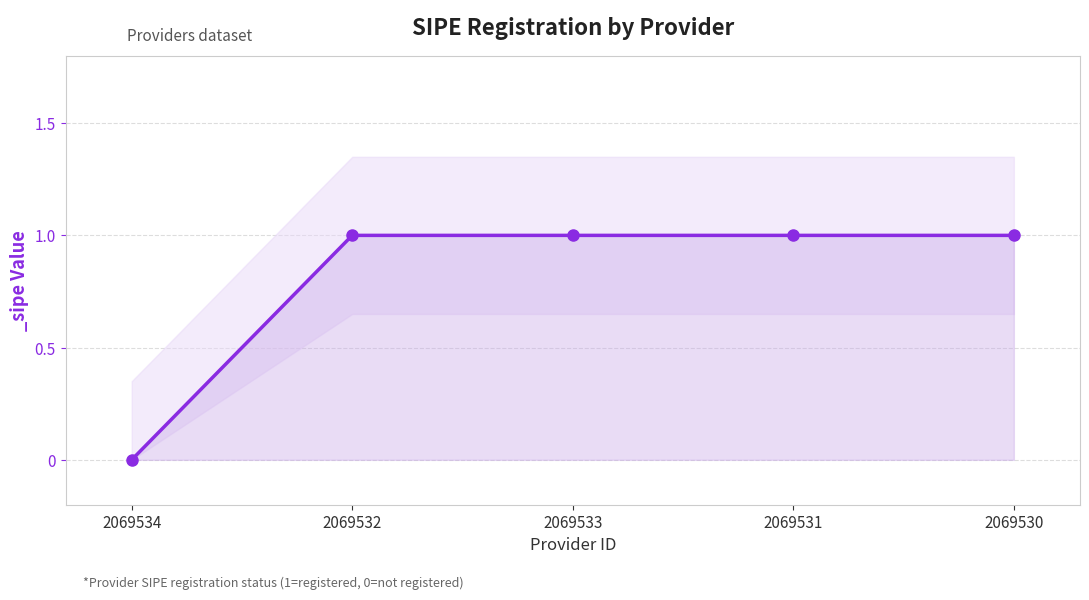

Reading left to right, list all the values displayed in this chart.

2069534=0	2069532=1	2069533=1	2069531=1	2069530=1